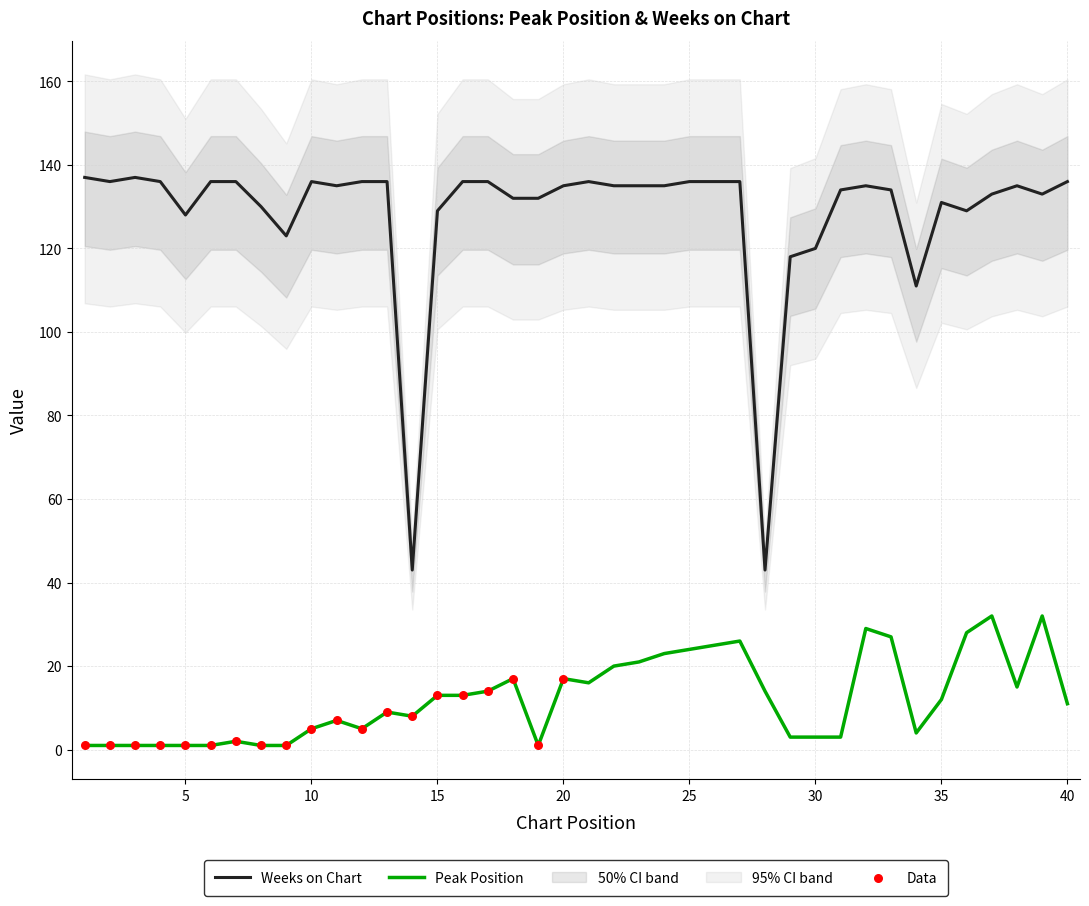

At which category is the sum across all series the highest?

37